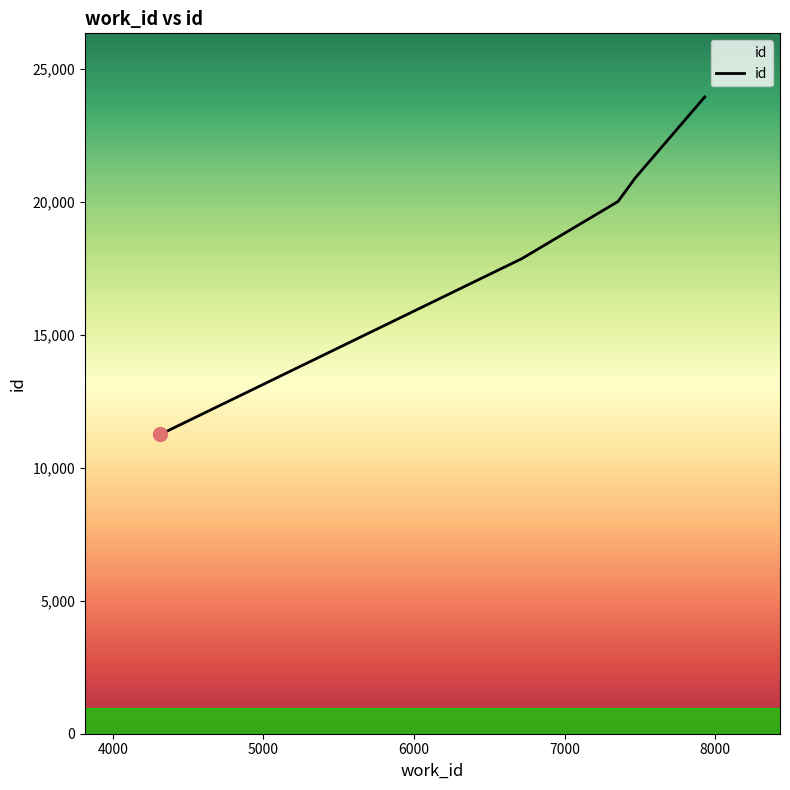

What is the smallest value displayed?

11252